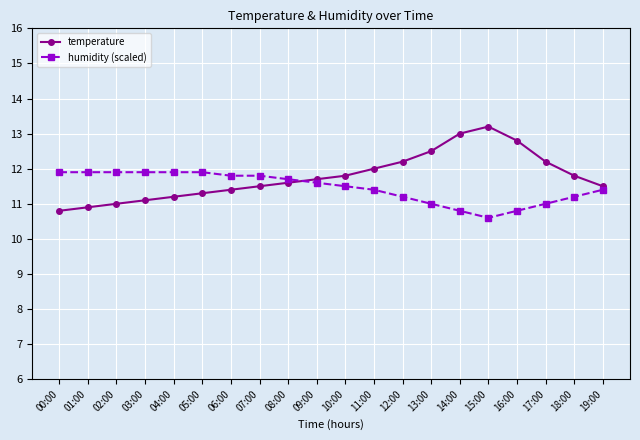

Which series has the largest range (max minus min)?

temperature